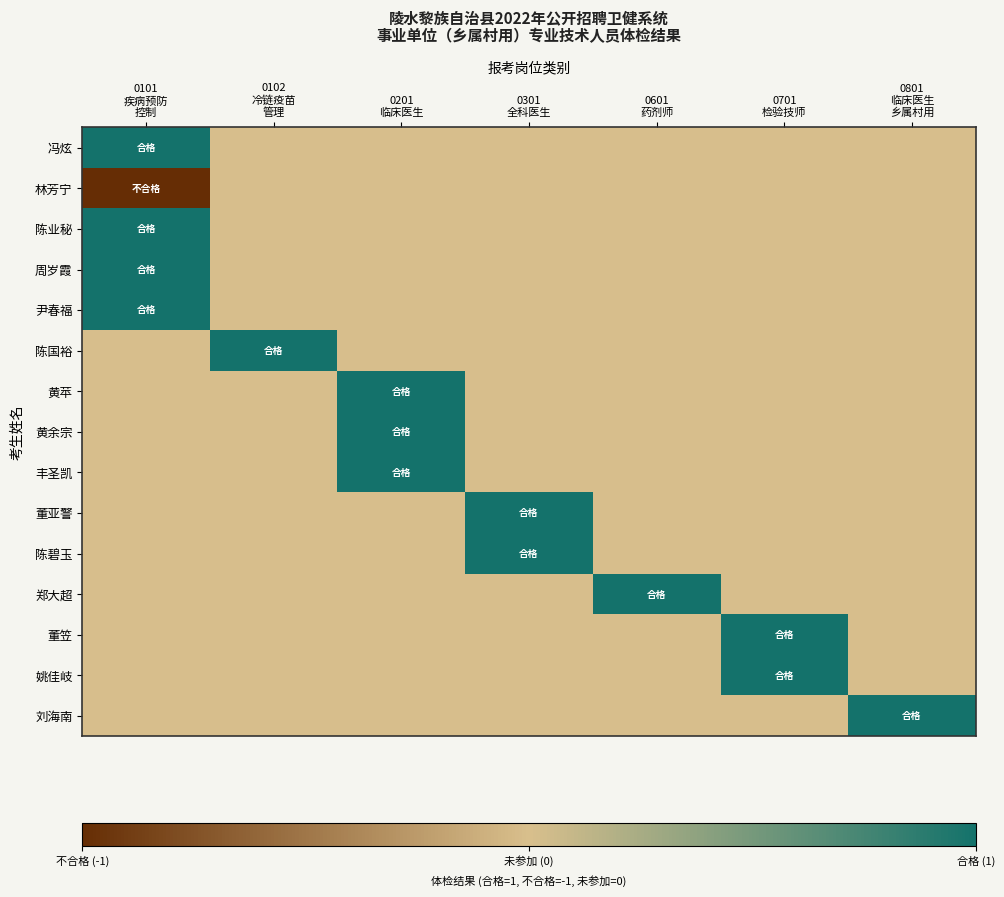

Reading left to right, transcribe all the data shown in this chart.

冯炫: 0101
疾病预防
控制=1	0102
冷链疫苗
管理=0	0201
临床医生=0	0301
全科医生=0	0601
药剂师=0	0701
检验技师=0	0801
临床医生
乡属村用=0
林芳宁: 0101
疾病预防
控制=-1	0102
冷链疫苗
管理=0	0201
临床医生=0	0301
全科医生=0	0601
药剂师=0	0701
检验技师=0	0801
临床医生
乡属村用=0
陈业秘: 0101
疾病预防
控制=1	0102
冷链疫苗
管理=0	0201
临床医生=0	0301
全科医生=0	0601
药剂师=0	0701
检验技师=0	0801
临床医生
乡属村用=0
周岁霞: 0101
疾病预防
控制=1	0102
冷链疫苗
管理=0	0201
临床医生=0	0301
全科医生=0	0601
药剂师=0	0701
检验技师=0	0801
临床医生
乡属村用=0
尹春福: 0101
疾病预防
控制=1	0102
冷链疫苗
管理=0	0201
临床医生=0	0301
全科医生=0	0601
药剂师=0	0701
检验技师=0	0801
临床医生
乡属村用=0
陈国裕: 0101
疾病预防
控制=0	0102
冷链疫苗
管理=1	0201
临床医生=0	0301
全科医生=0	0601
药剂师=0	0701
检验技师=0	0801
临床医生
乡属村用=0
黄苹: 0101
疾病预防
控制=0	0102
冷链疫苗
管理=0	0201
临床医生=1	0301
全科医生=0	0601
药剂师=0	0701
检验技师=0	0801
临床医生
乡属村用=0
黄余宗: 0101
疾病预防
控制=0	0102
冷链疫苗
管理=0	0201
临床医生=1	0301
全科医生=0	0601
药剂师=0	0701
检验技师=0	0801
临床医生
乡属村用=0
丰圣凯: 0101
疾病预防
控制=0	0102
冷链疫苗
管理=0	0201
临床医生=1	0301
全科医生=0	0601
药剂师=0	0701
检验技师=0	0801
临床医生
乡属村用=0
董亚警: 0101
疾病预防
控制=0	0102
冷链疫苗
管理=0	0201
临床医生=0	0301
全科医生=1	0601
药剂师=0	0701
检验技师=0	0801
临床医生
乡属村用=0
陈碧玉: 0101
疾病预防
控制=0	0102
冷链疫苗
管理=0	0201
临床医生=0	0301
全科医生=1	0601
药剂师=0	0701
检验技师=0	0801
临床医生
乡属村用=0
郑大超: 0101
疾病预防
控制=0	0102
冷链疫苗
管理=0	0201
临床医生=0	0301
全科医生=0	0601
药剂师=1	0701
检验技师=0	0801
临床医生
乡属村用=0
董笠: 0101
疾病预防
控制=0	0102
冷链疫苗
管理=0	0201
临床医生=0	0301
全科医生=0	0601
药剂师=0	0701
检验技师=1	0801
临床医生
乡属村用=0
姚佳岐: 0101
疾病预防
控制=0	0102
冷链疫苗
管理=0	0201
临床医生=0	0301
全科医生=0	0601
药剂师=0	0701
检验技师=1	0801
临床医生
乡属村用=0
刘海南: 0101
疾病预防
控制=0	0102
冷链疫苗
管理=0	0201
临床医生=0	0301
全科医生=0	0601
药剂师=0	0701
检验技师=0	0801
临床医生
乡属村用=1